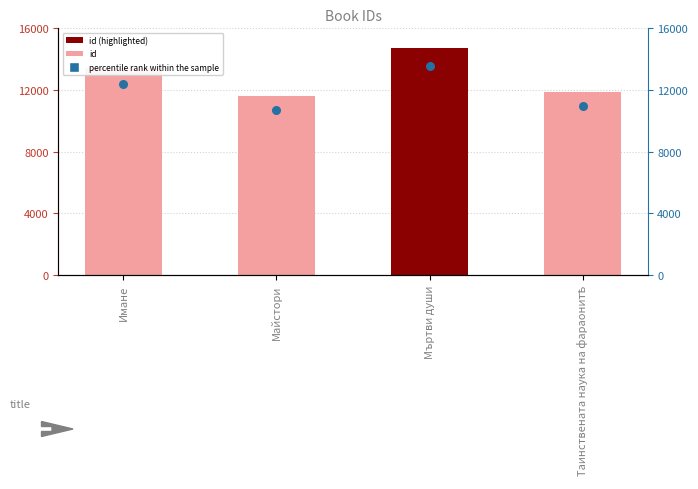

What are all the series names shown in the legend?

id, percentile rank within the sample